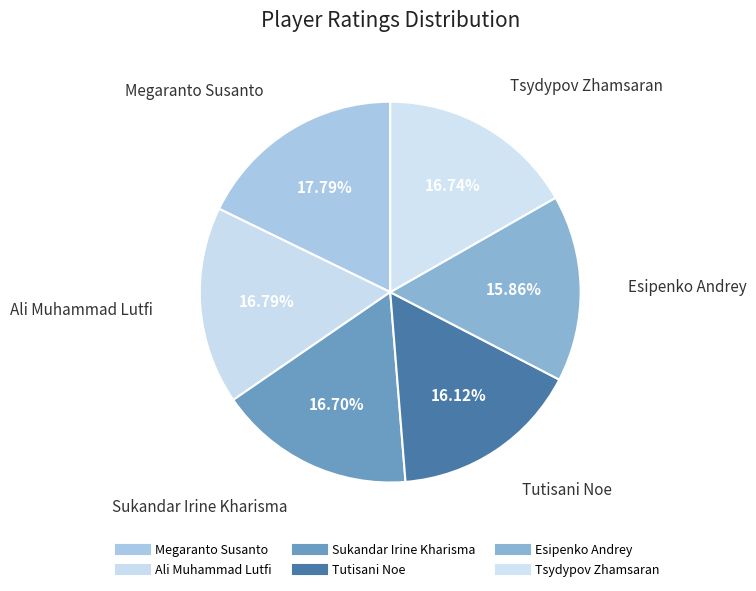

Combined, do Ali Muhammad Lutfi and Tutisani Noe account for over 50%?

No